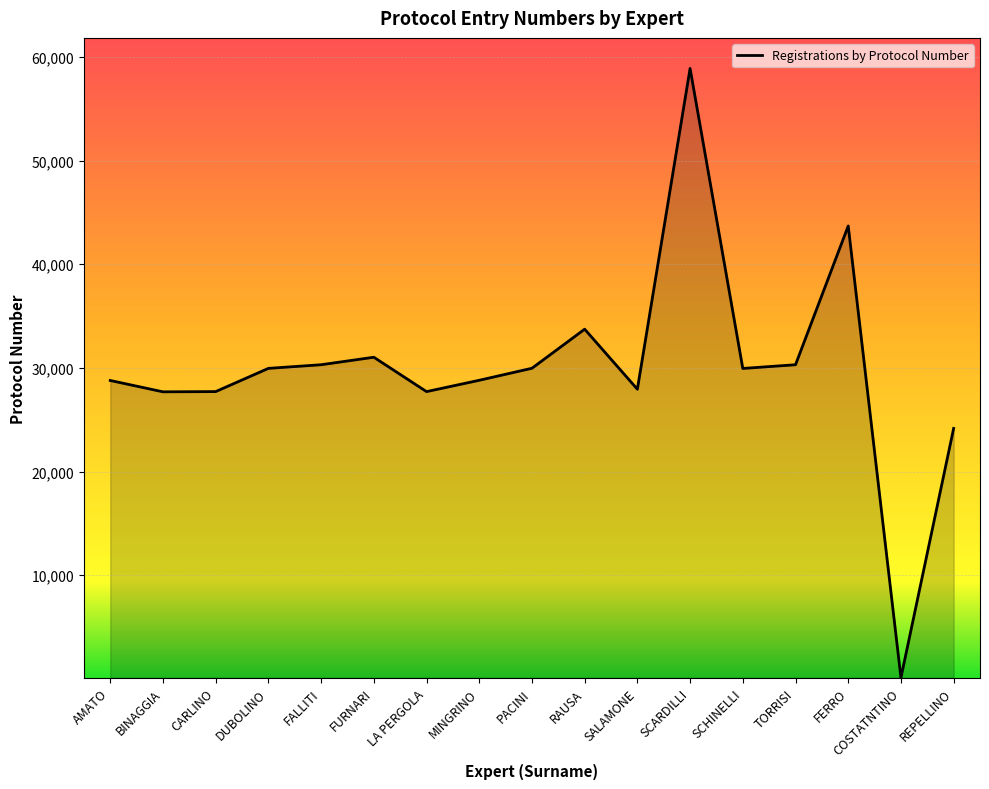

What is the change in value from AMATO to SCHINELLI?

+1160